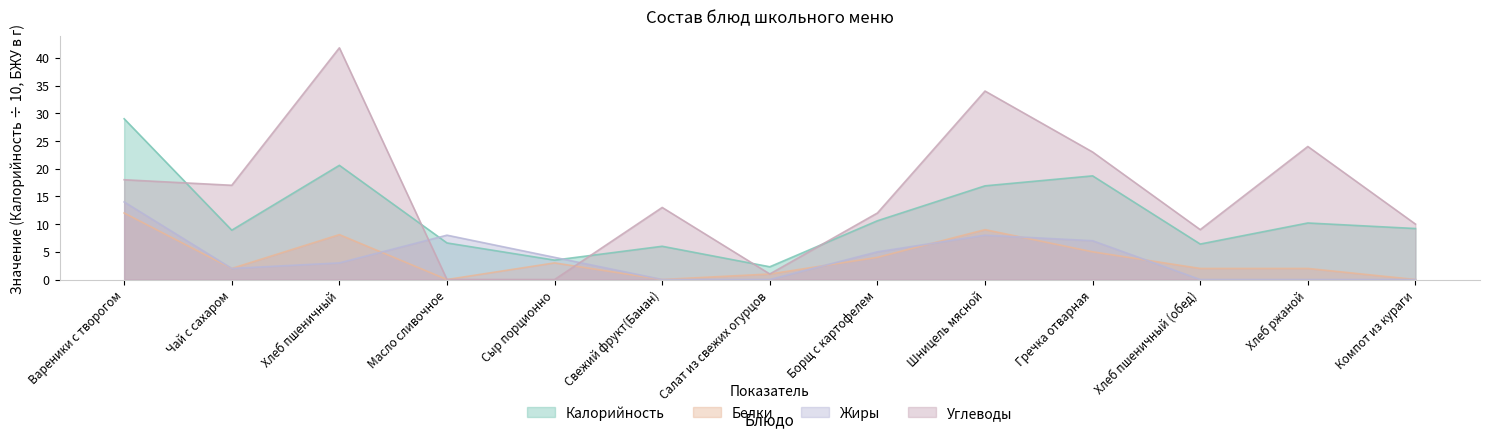

At which label does Калорийность reach its minimum?

Салат из свежих огурцов